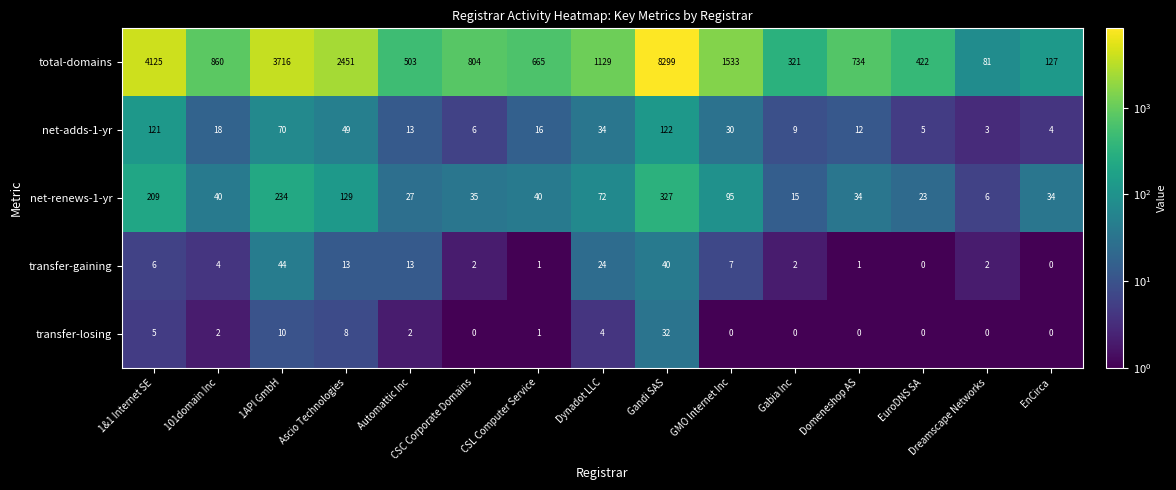

Which category has the highest value in the transfer-gaining series?

1API GmbH